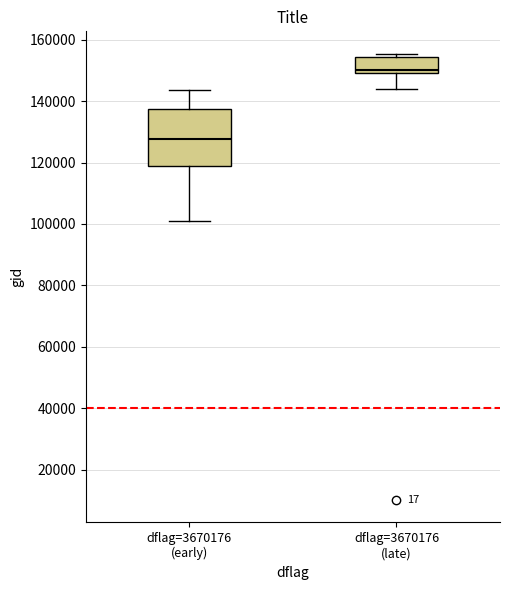

Where is the upper edge of the box for dflag=3670176 (late) on the y-axis? The values are not printed on the chart, so give them approximately, as read against the axis.

154000